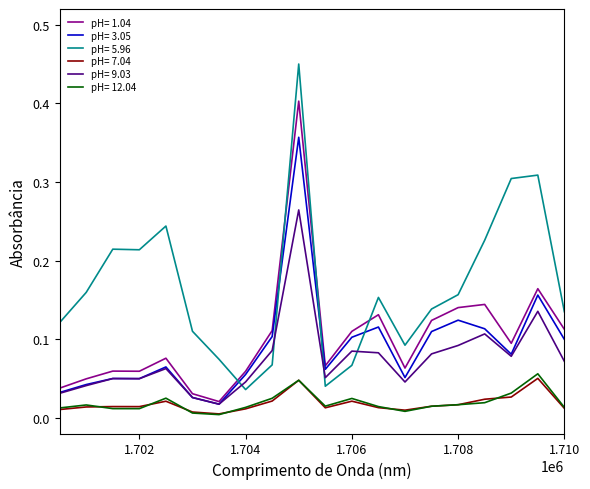

Which series has the largest range (max minus min)?

pH= 5.96